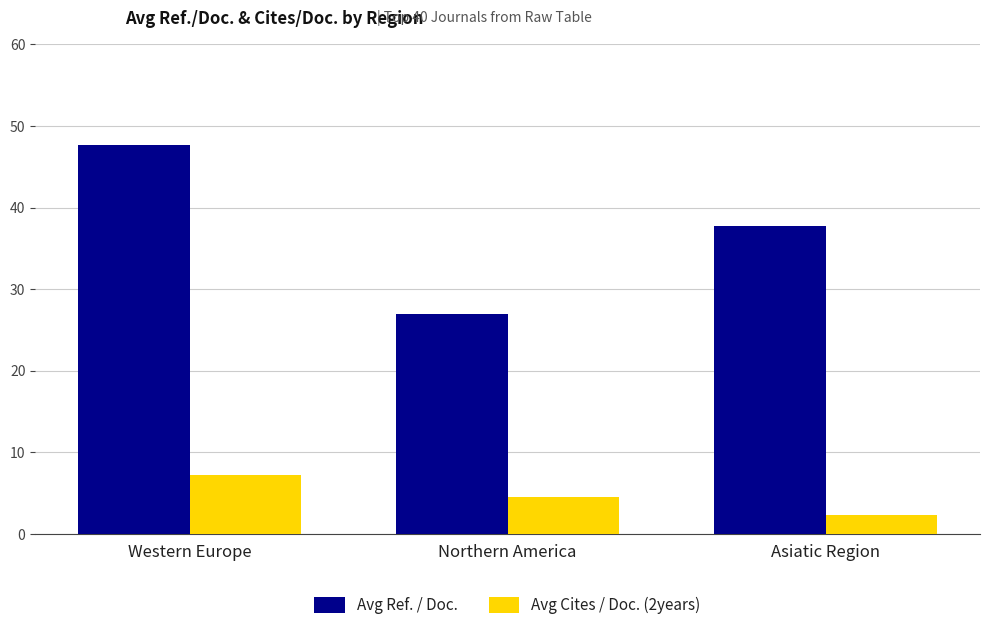

Reading right to left, what are all the values shown in this chart?

Avg Ref. / Doc.: 37.7	27.0	47.7
Avg Cites / Doc. (2years): 2.3	4.5	7.2